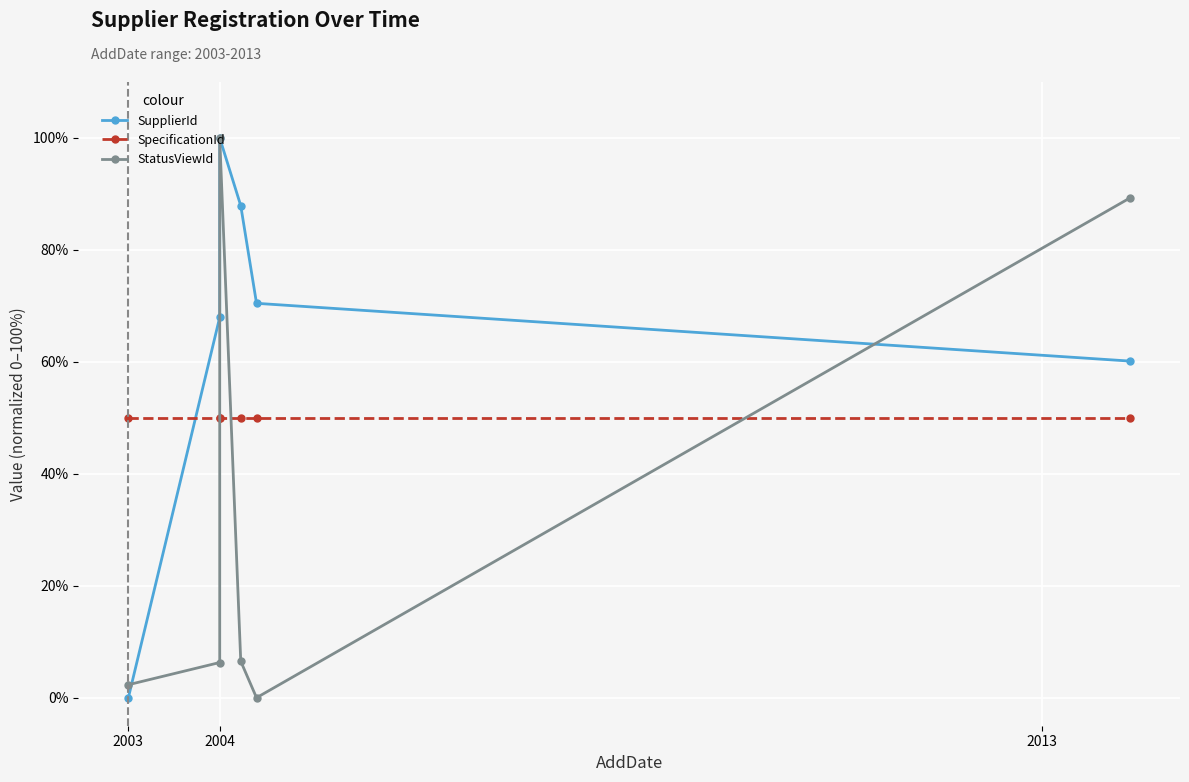

The StatusViewId series shows 6.3 at 2004. True or false?

True